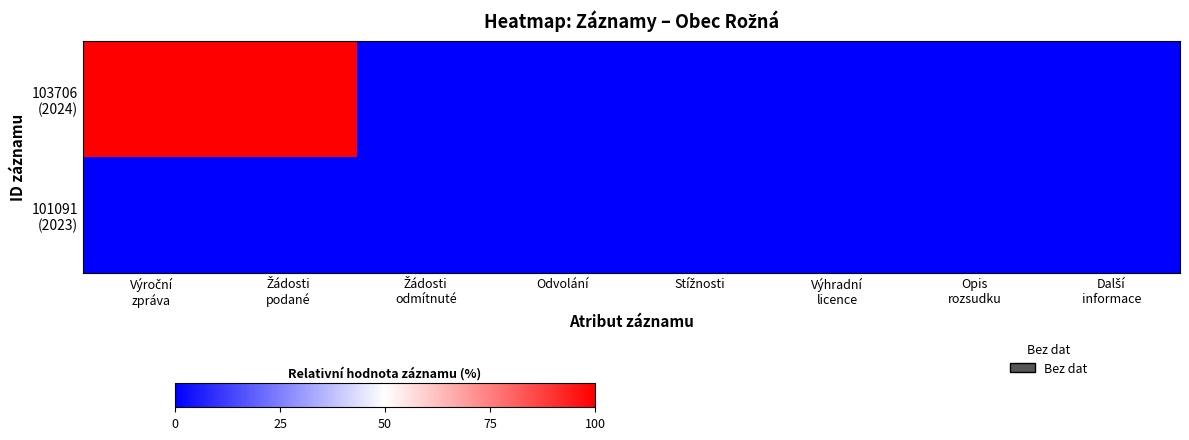

Count the number of data series in this chart.

2